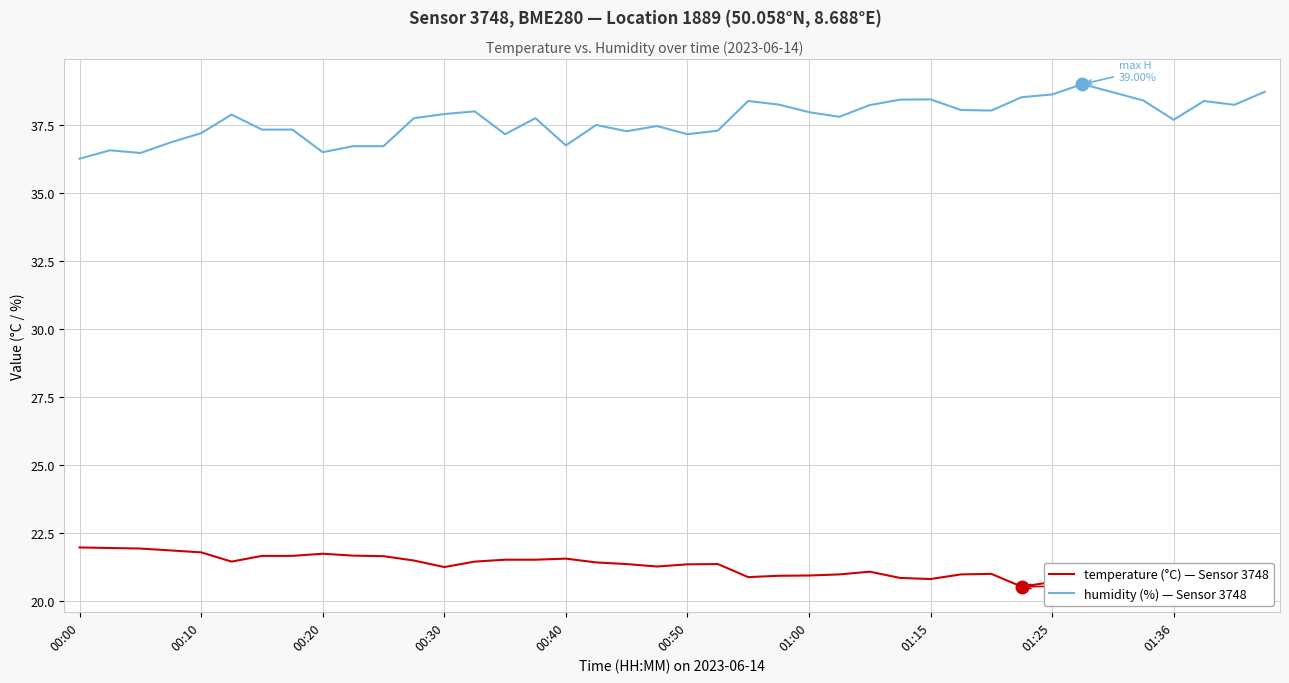

What is the greatest value displayed?

39.0